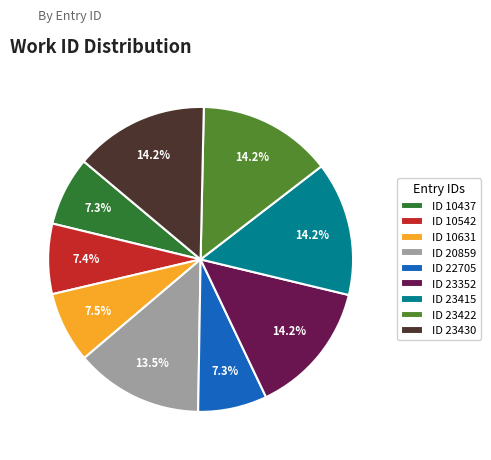

Does ID 23352 account for over 50% of the chart?

No